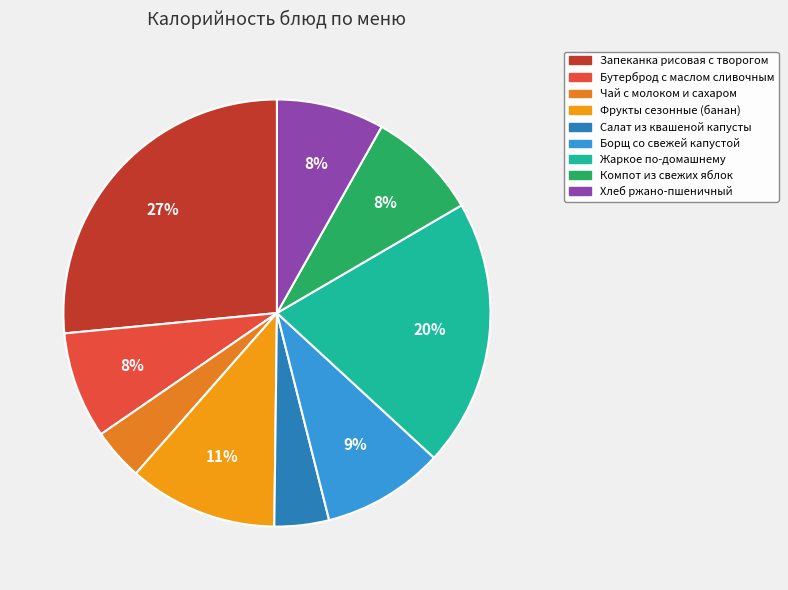

What percentage is NOT represented by Хлеб ржано-пшеничный?

91.9%